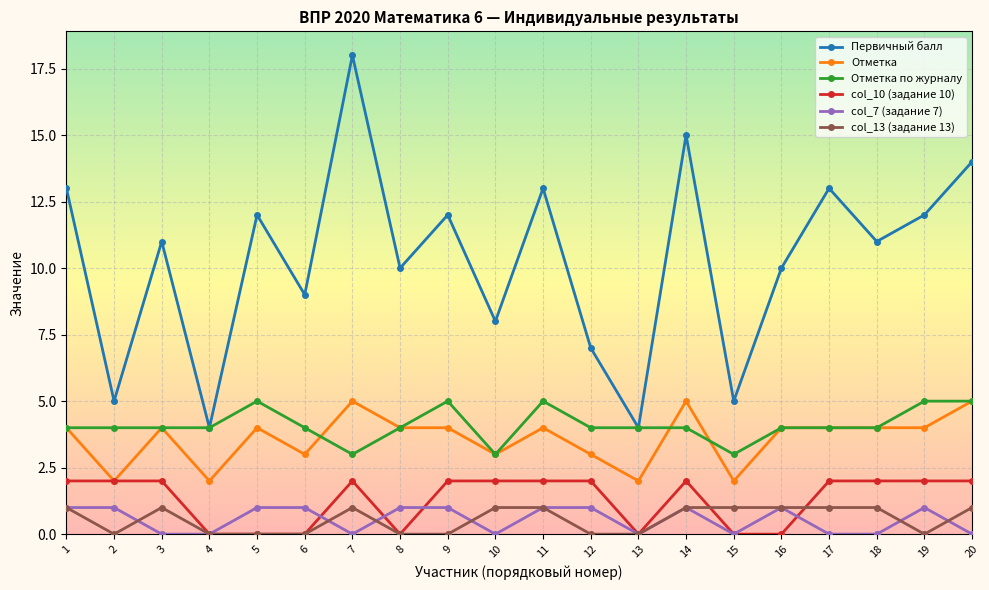

How many lines are shown in the chart?

6